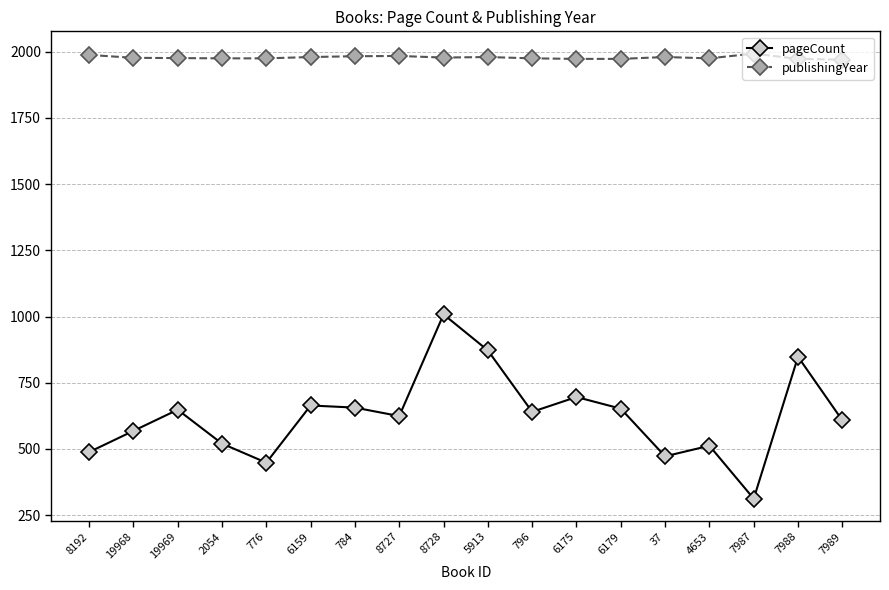

What position from the right is 37?

5